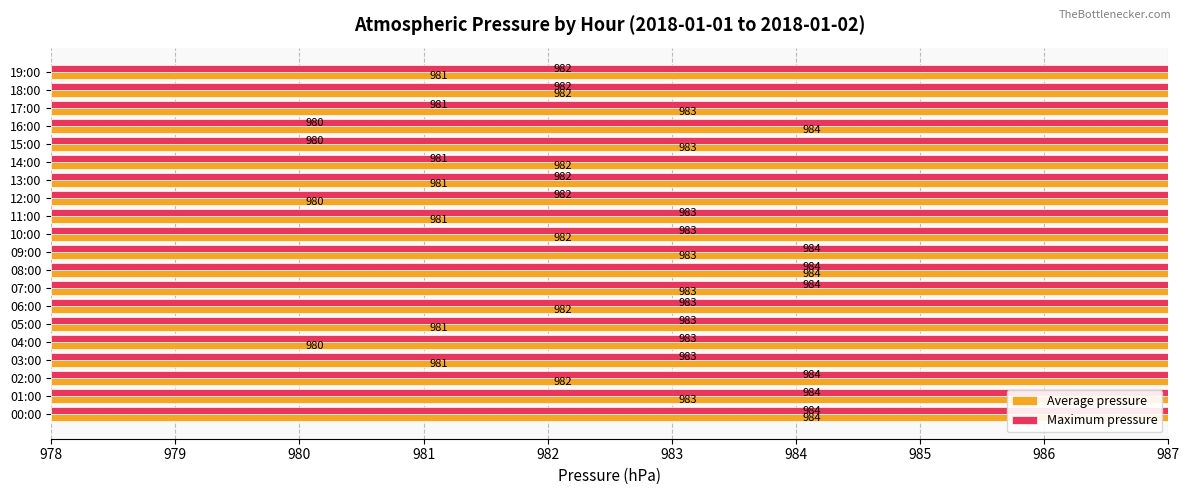

At 07:00, list the series in order from smallest to largest.

Average pressure, Maximum pressure